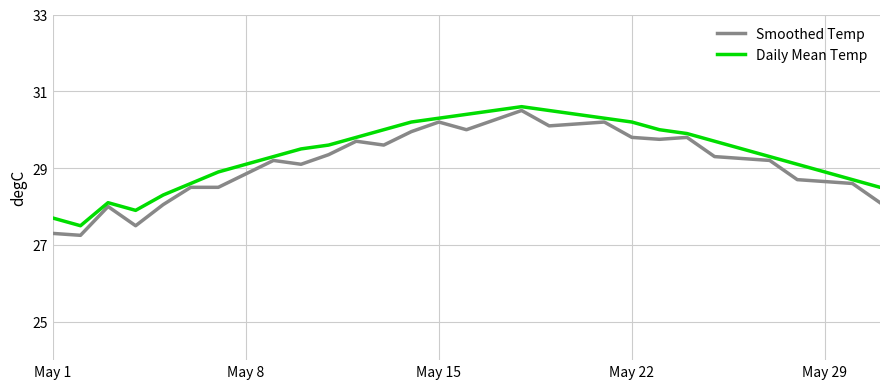

What is the maximum value for Daily Mean Temp?

30.6